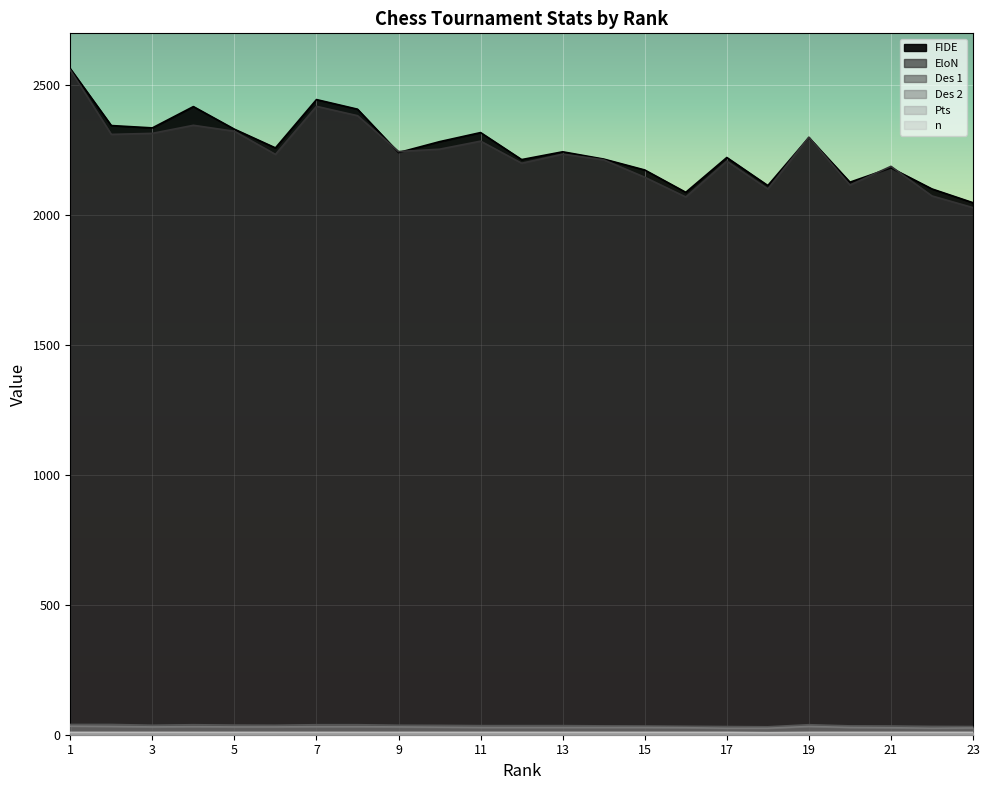

Rank the series at 8 from lowest to highest value.

Pts, n, Des 2, Des 1, EloN, FIDE